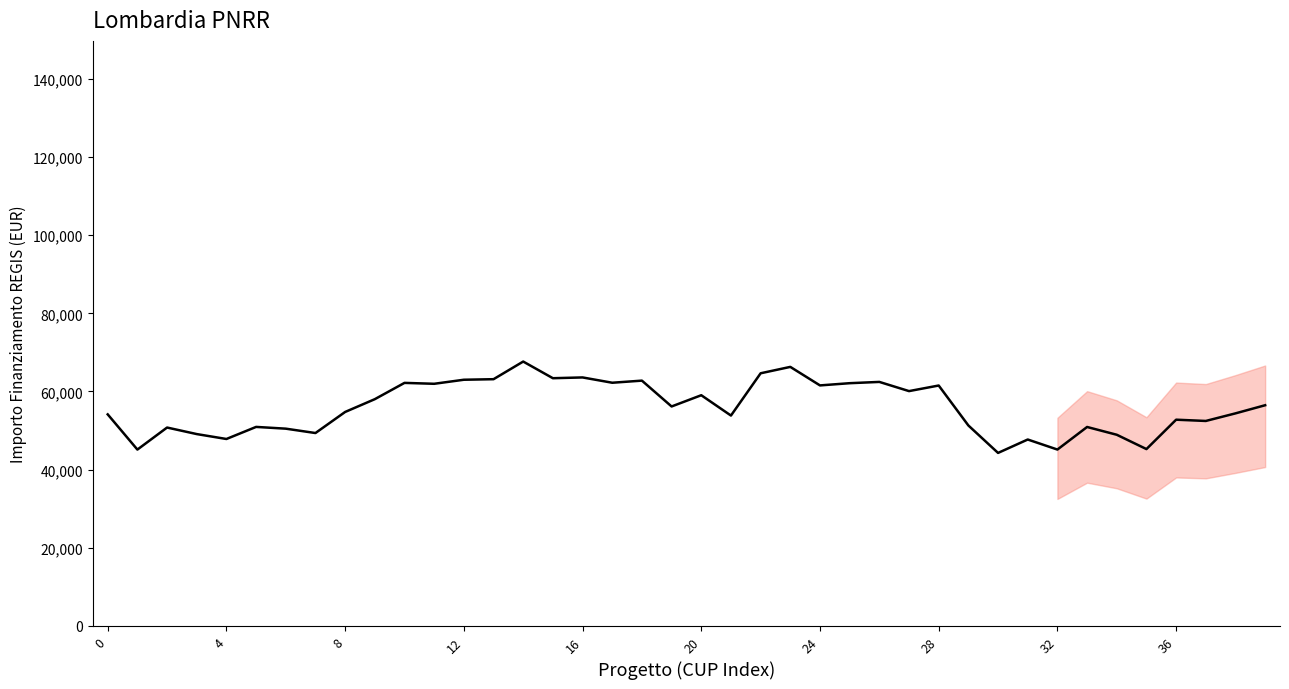

How many lines are shown in the chart?

1